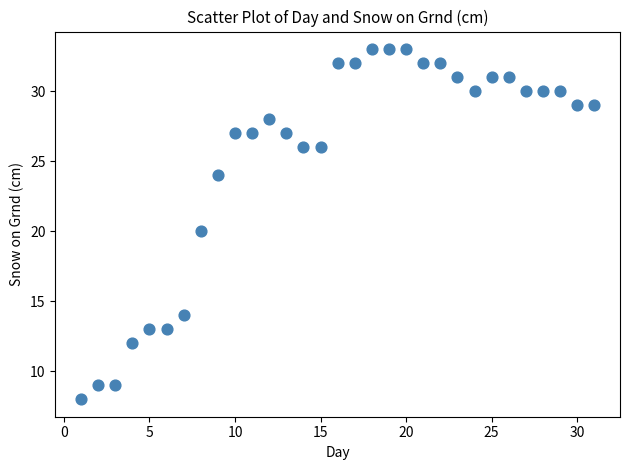

What is the range of Y values (max minus min)?

25